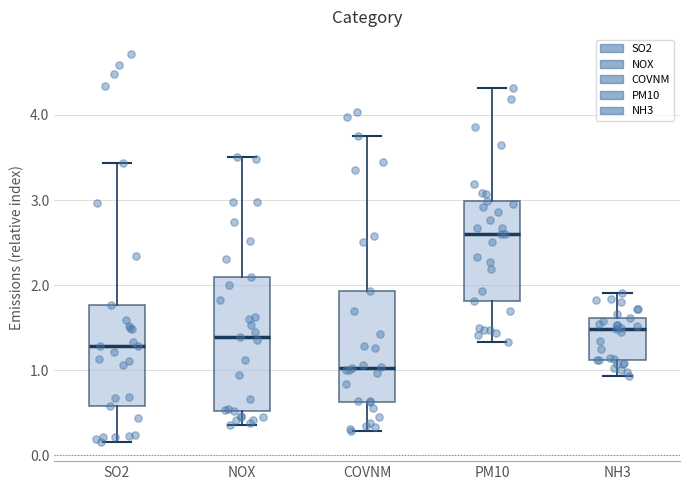

Where does the upper whisker of the box for SO2 end on the y-axis? The values are not printed on the chart, so give them approximately, as read against the axis.

3.4